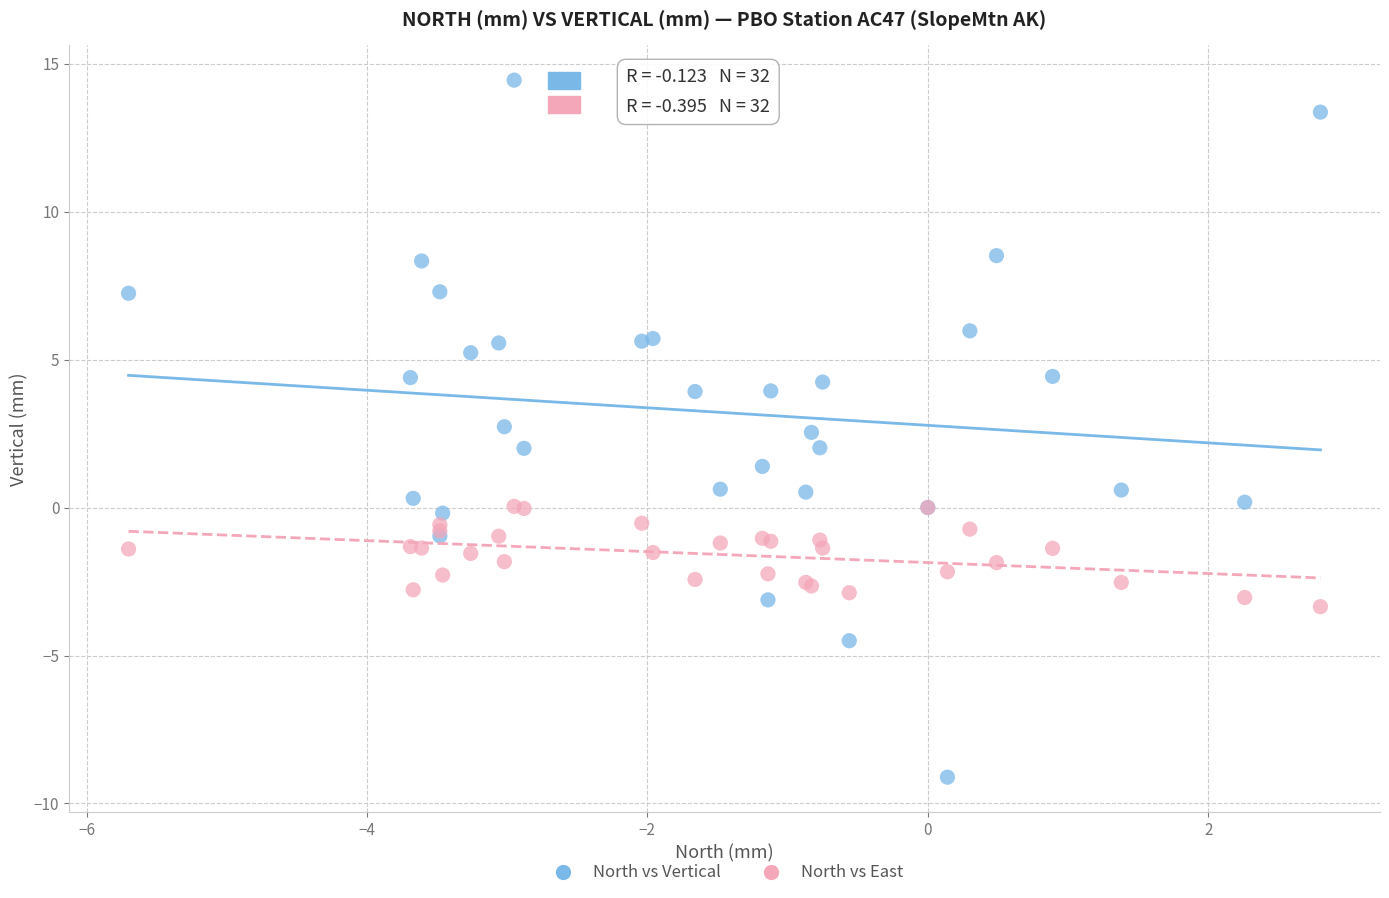

What is the X range (max minus min) for the scatter plot?

8.5